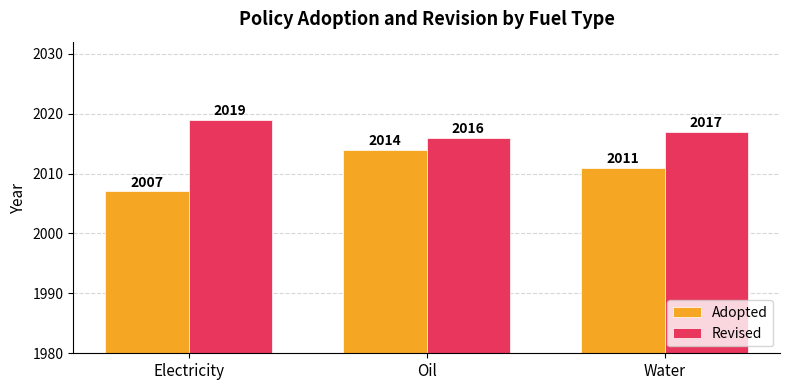

Which label corresponds to the smallest value in the chart?

Electricity